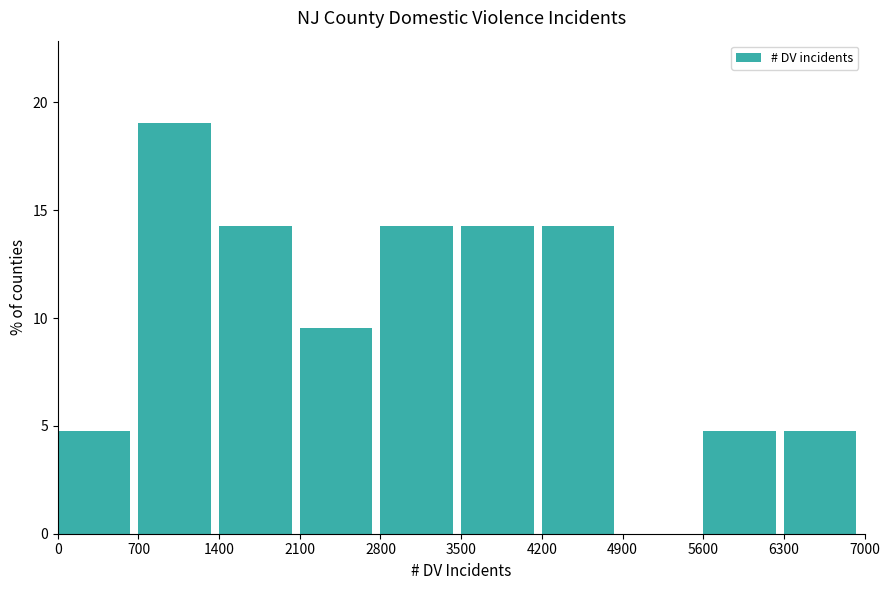

Over which range of the x-axis is the bar tallest?

700 to 1400